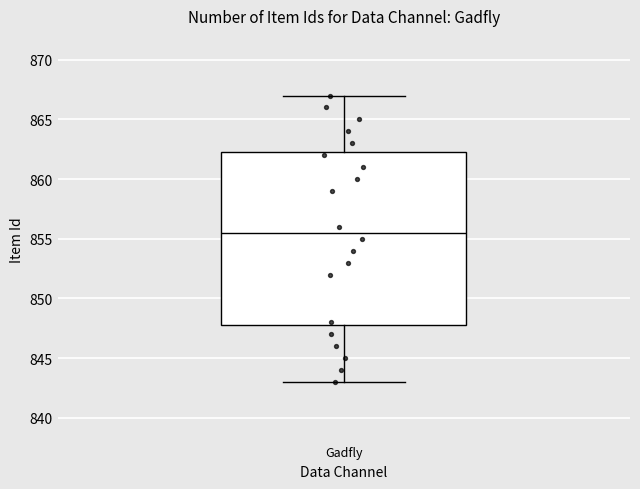

Transcribe this box plot: give where the median line is, the range the box spans, and where the two whiskers end, as read against the y-axis. The values are not printed on the chart, so give them approximately, as read against the axis.

median 855.5, box 848.0 to 862.5, whiskers 843.0 to 867.0